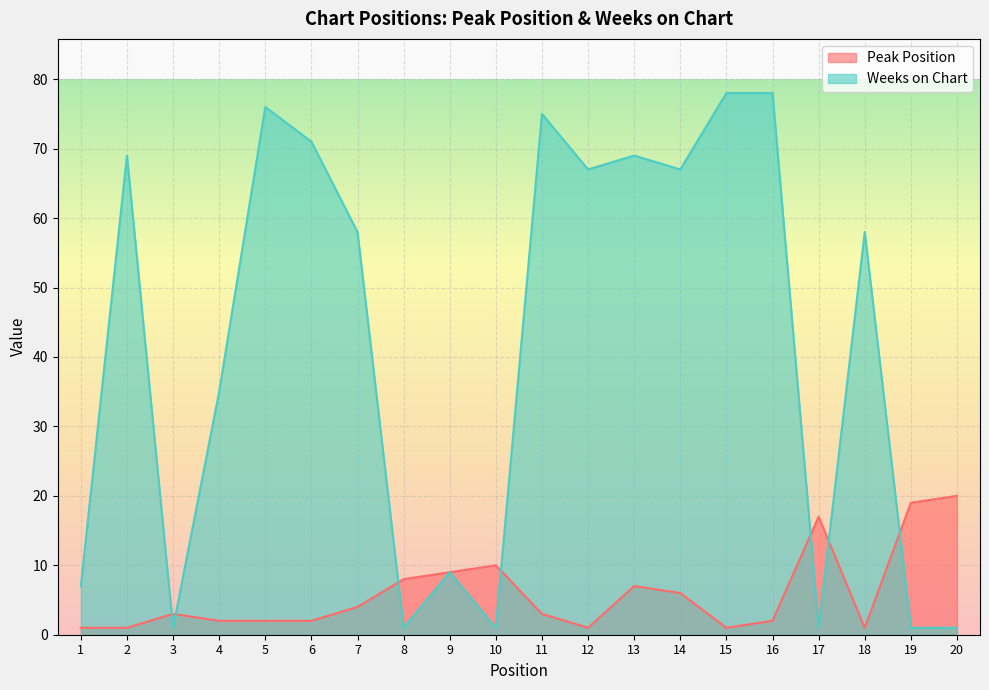

Where is Weeks on Chart nearest to the value 39?

4